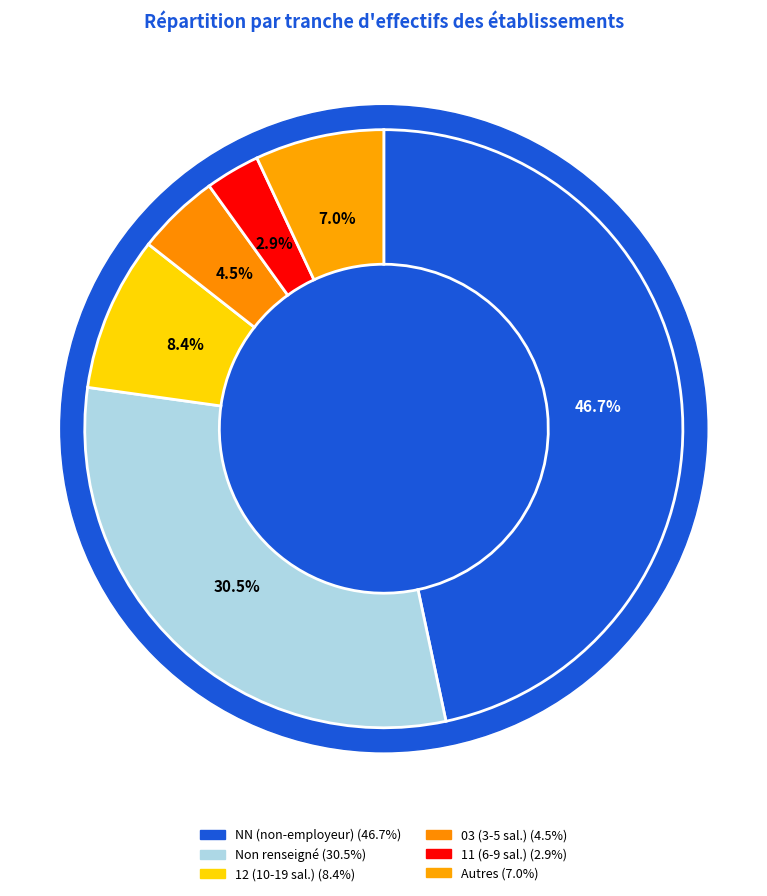

Which has a higher value, NN or ?

NN